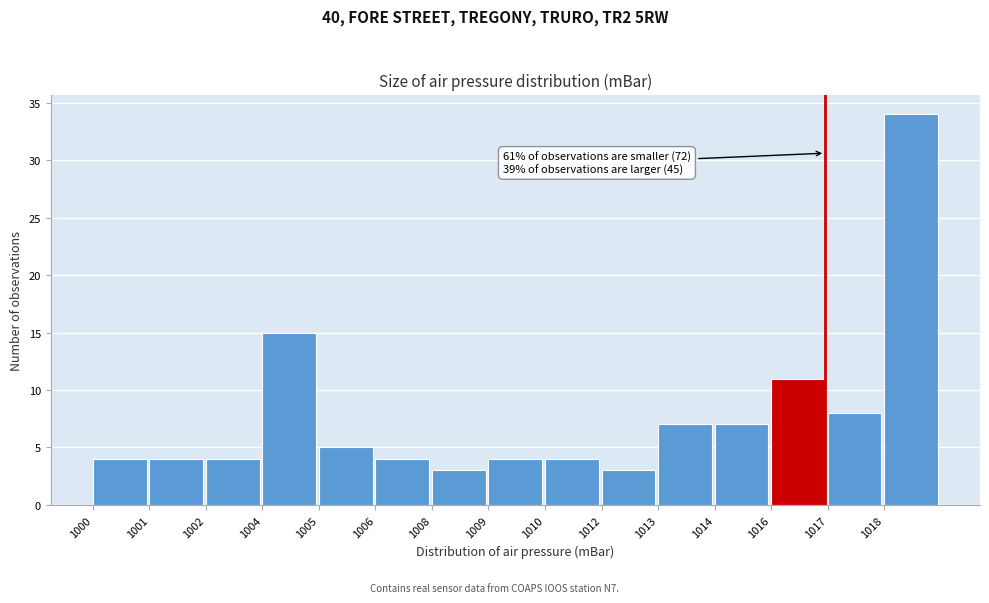

Reading left to right, what are all the values shown in this chart?

4	4	4	15	5	4	3	4	4	3	7	7	11	8	34